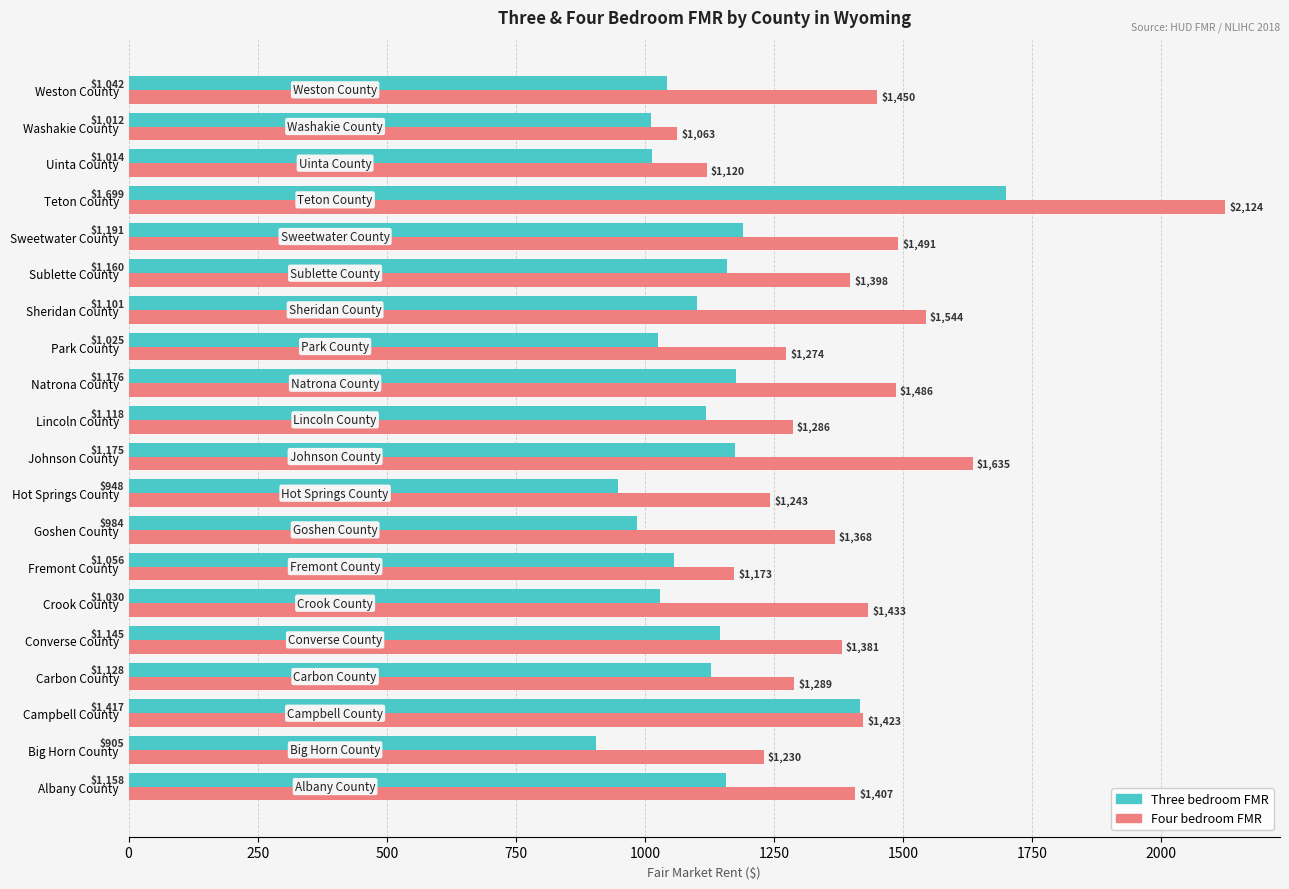

What is the difference between the second highest and minimum values in the Three bedroom FMR series?

512